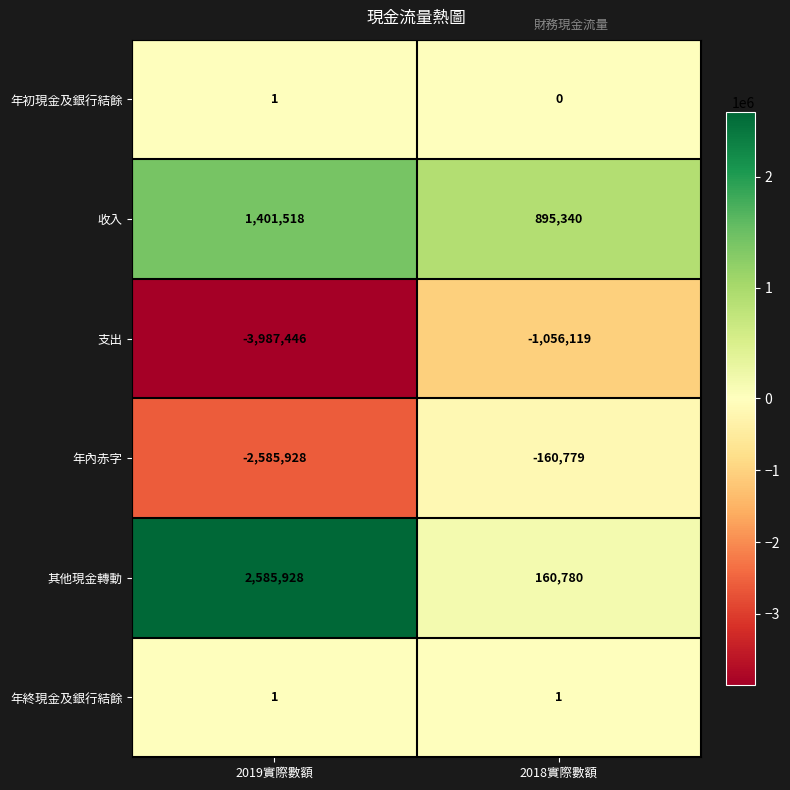

What is the smallest value displayed?

-3987446